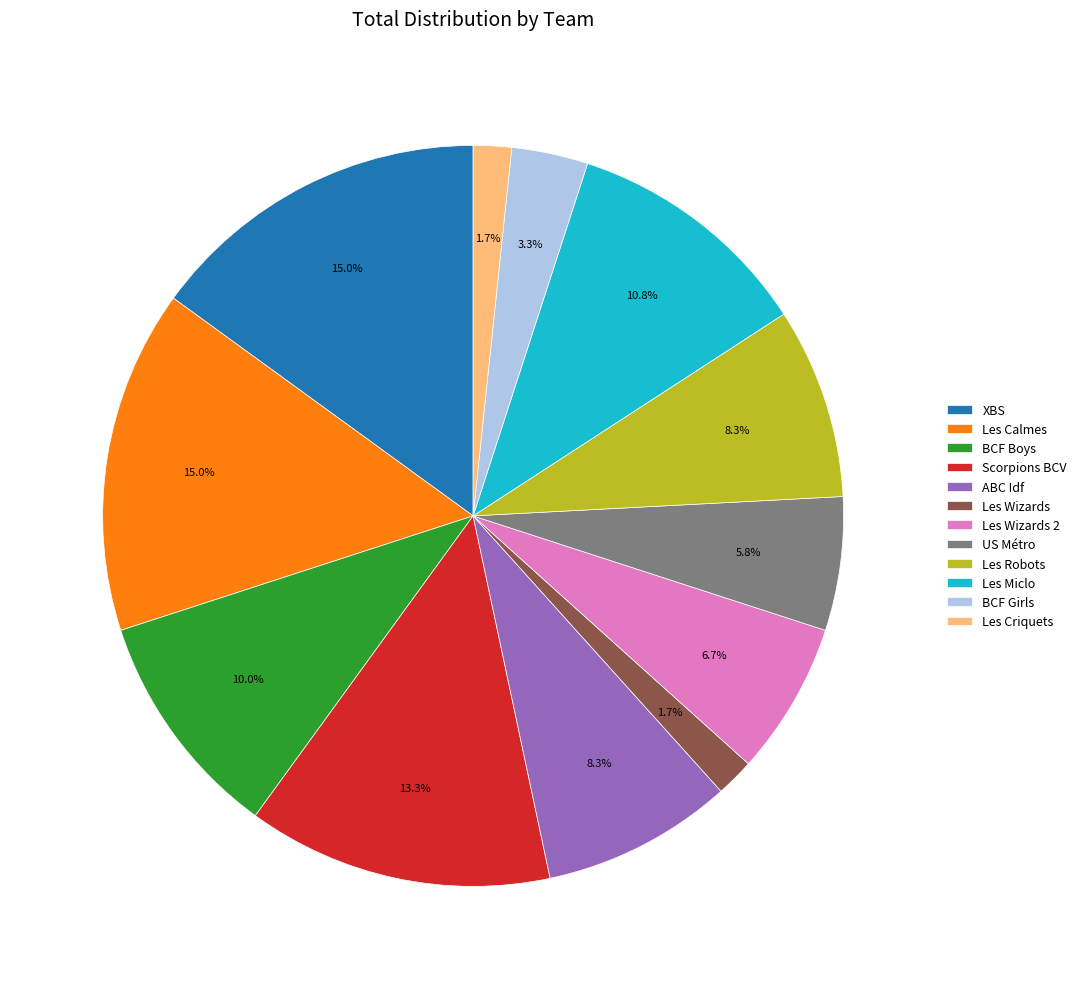

To the nearest percent, what is the average slice percentage?

8%